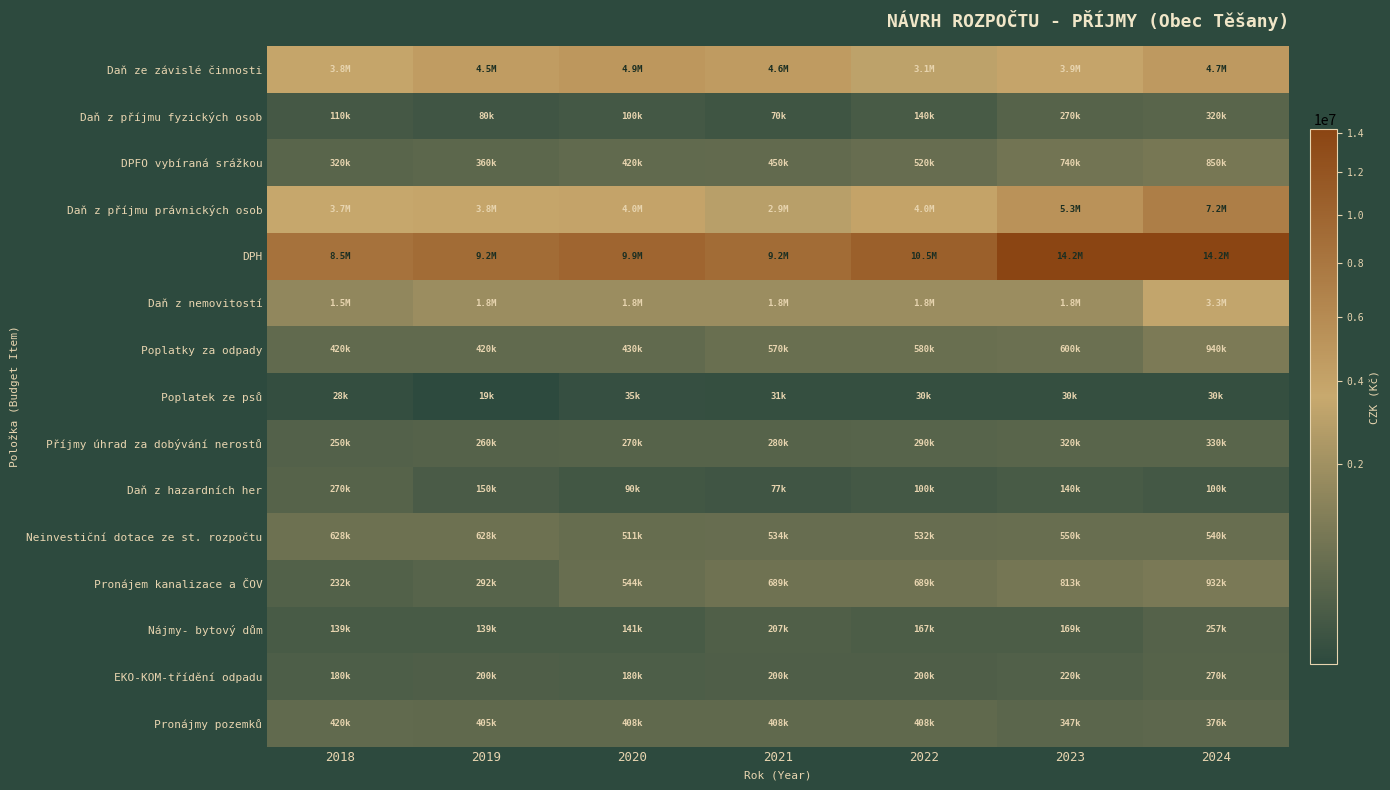

At which category is the sum across all series the highest?

2024